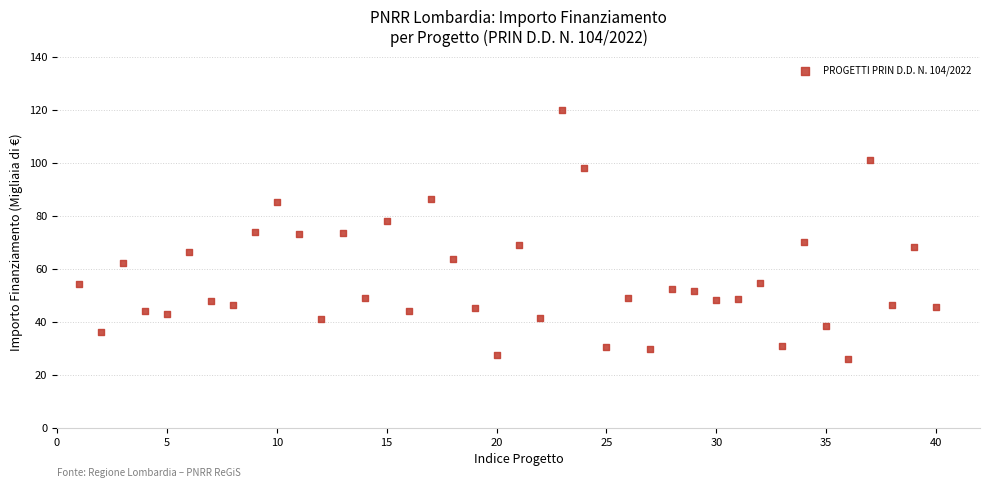

What is the range of Y values (max minus min)?

93.9